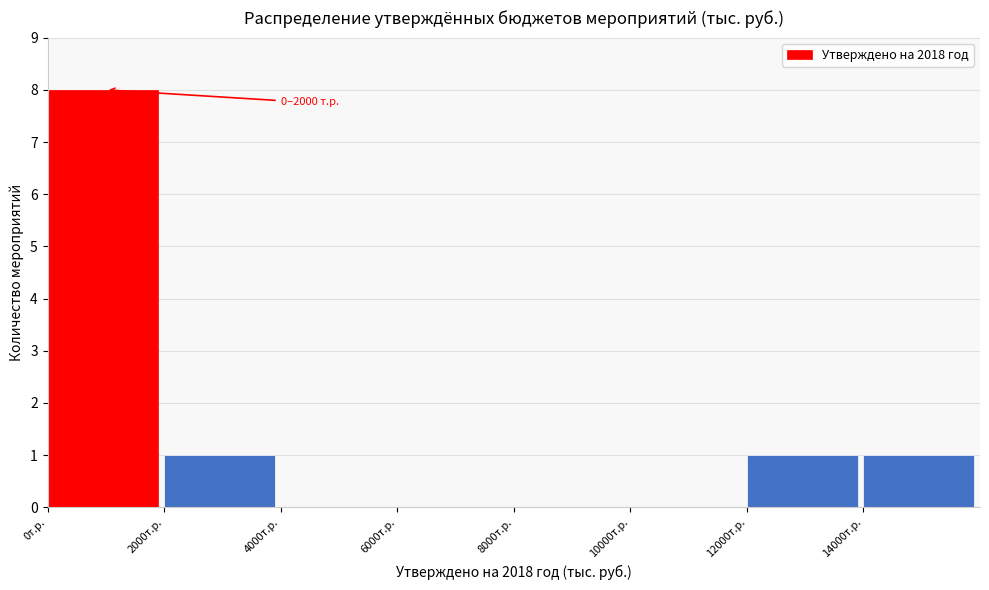

Over which range of the x-axis is the bar tallest?

0 to 2000